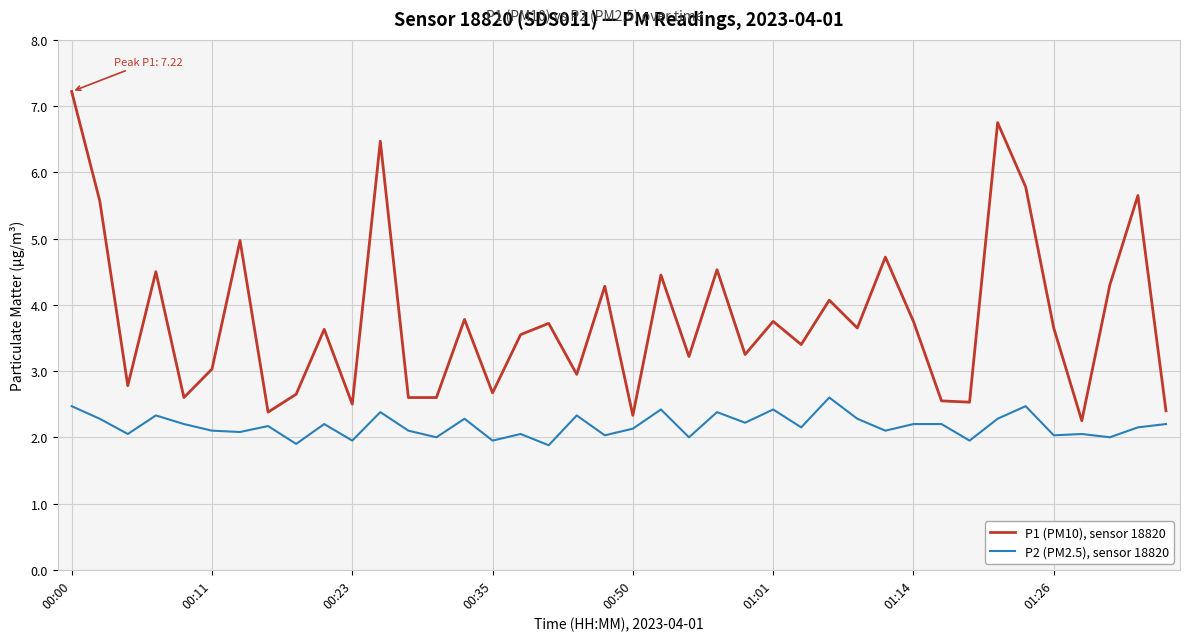

Which series has the largest total across all categories?

P1 (PM10), sensor 18820